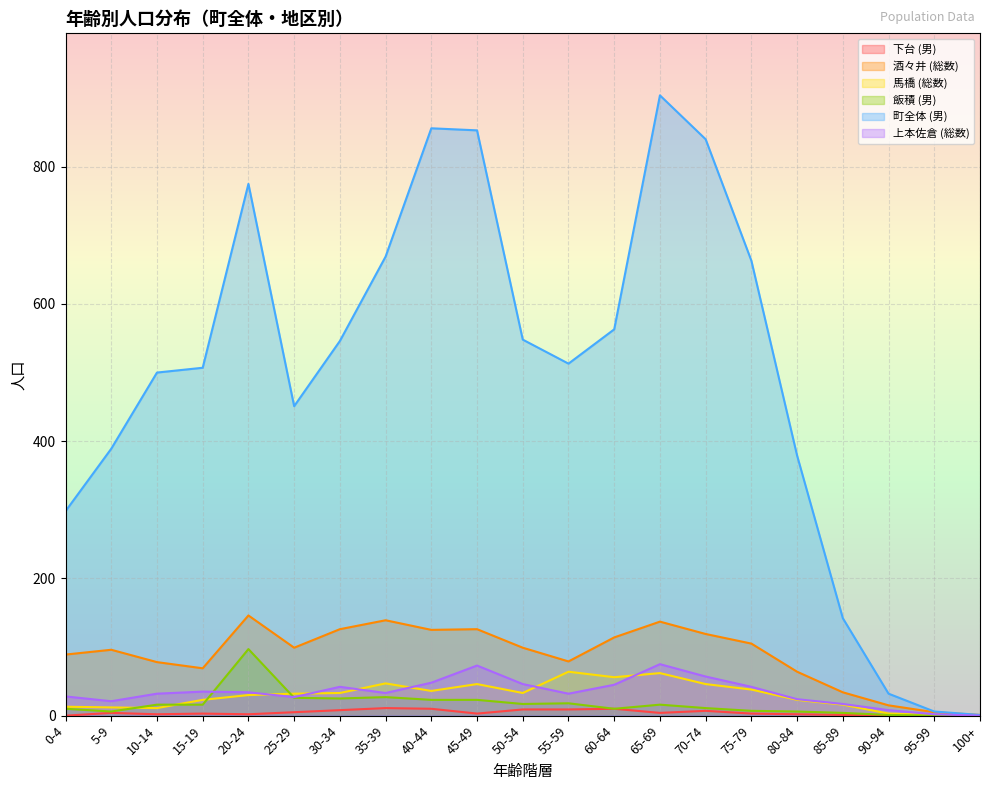

Which series has the largest total across all categories?

町全体 (男)